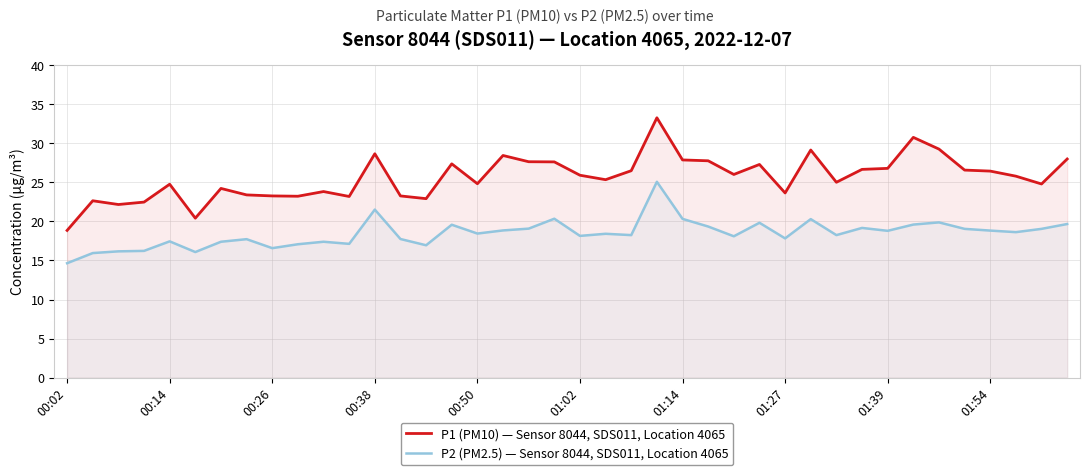

The P2 (PM2.5) — Sensor 8044, SDS011, Location 4065 series shows 25.1 at 23. True or false?

True